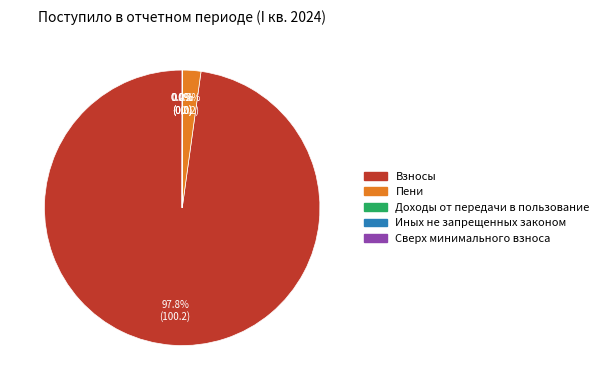

Is there a majority slice in this chart?

Yes